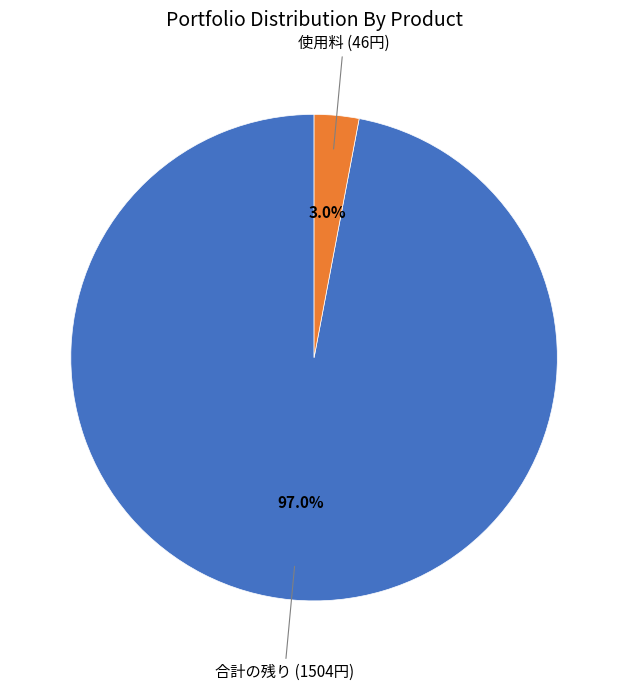

How much of the chart is everything except 合計の残り (1504円)?

3.0%